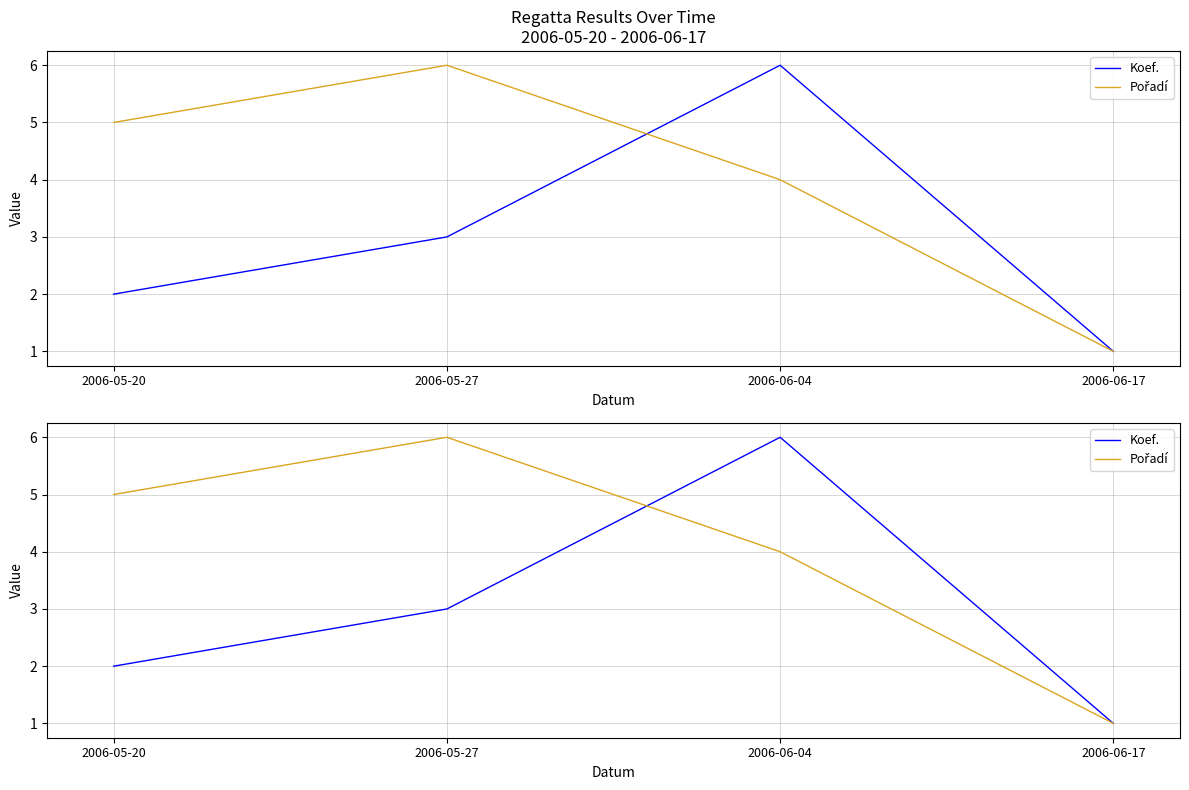

Which series changed the most between 2006-05-27 and 2006-06-04?

Koef.